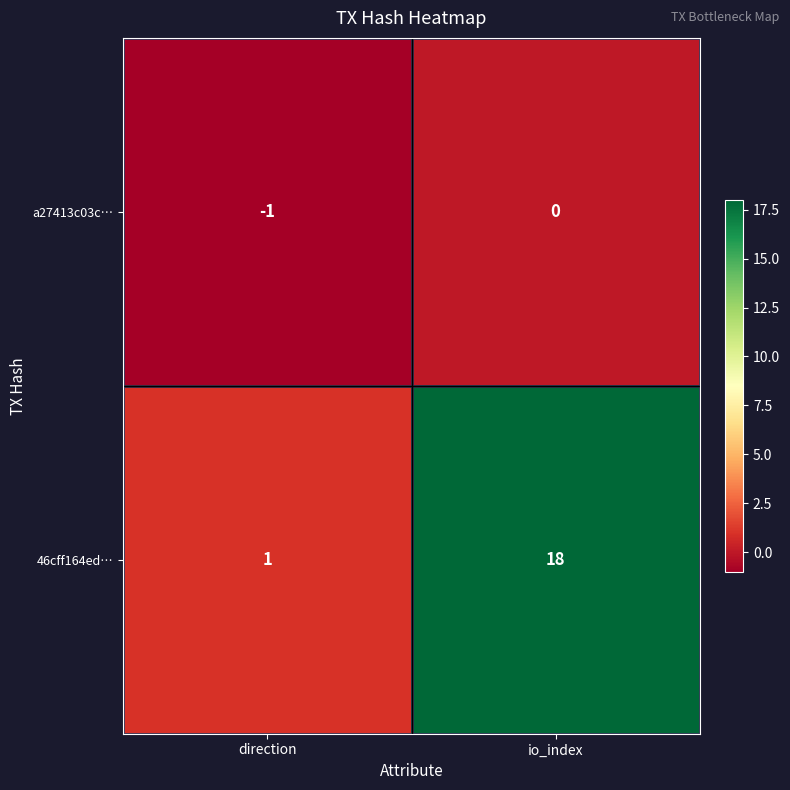

Which label corresponds to the largest value in the chart?

io_index